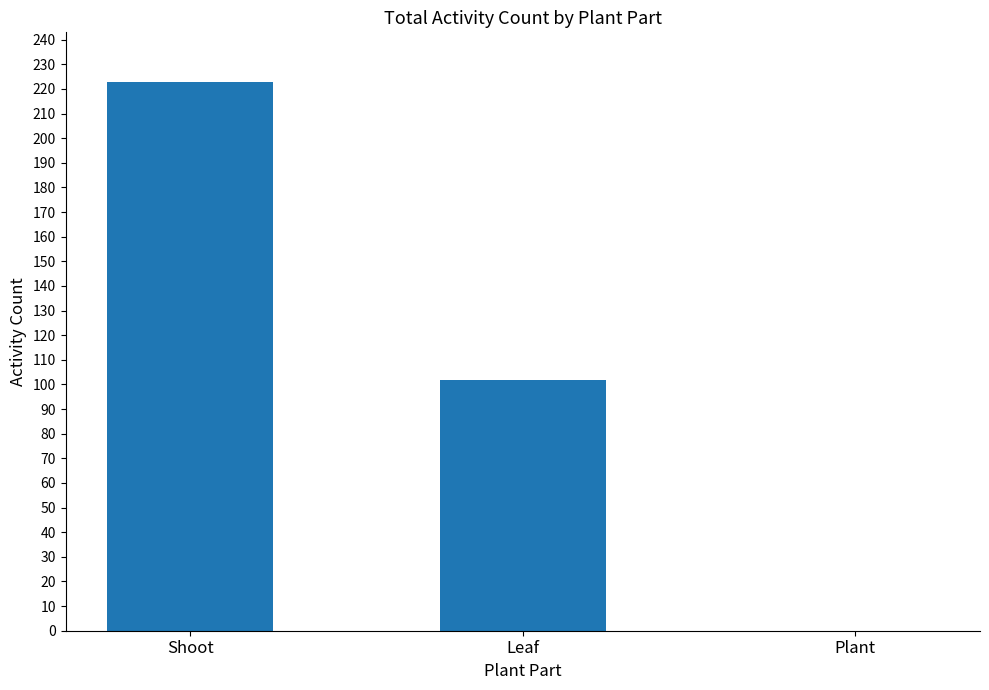

How many positive values are there?

2